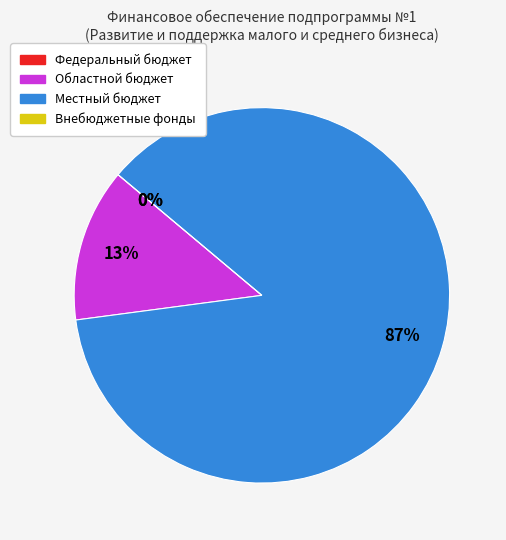

To the nearest percent, what is the difference between the Местный бюджет and Федеральный бюджет slice percentages?

87%